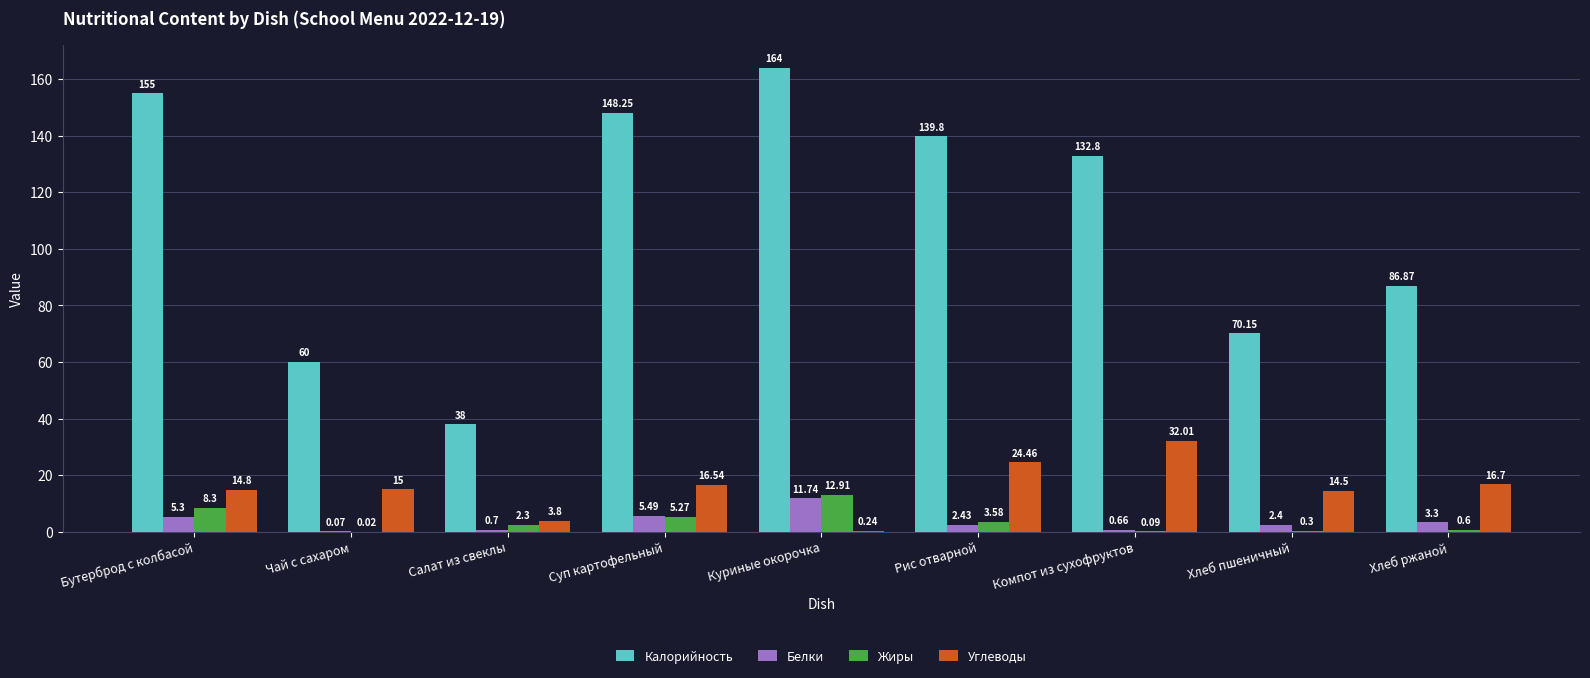

Where does the Белки series first go above 2?

Бутерброд с колбасой